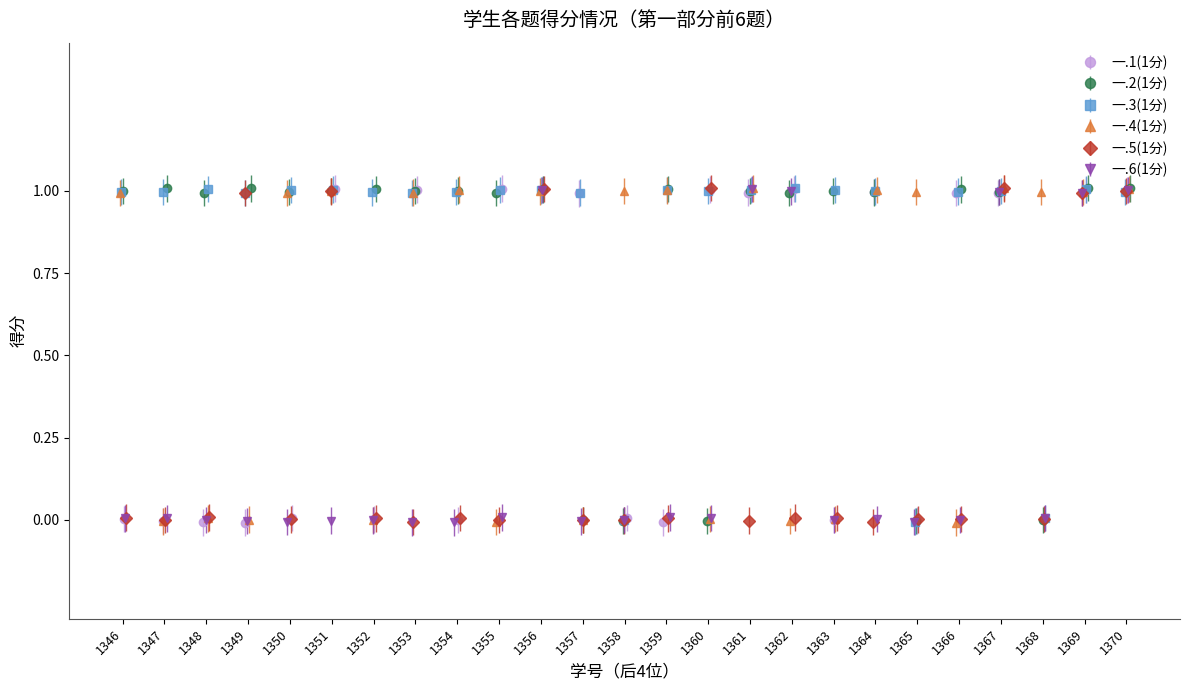

True or false: 一.5(1分) and 一.2(1分) cross at least once.

True